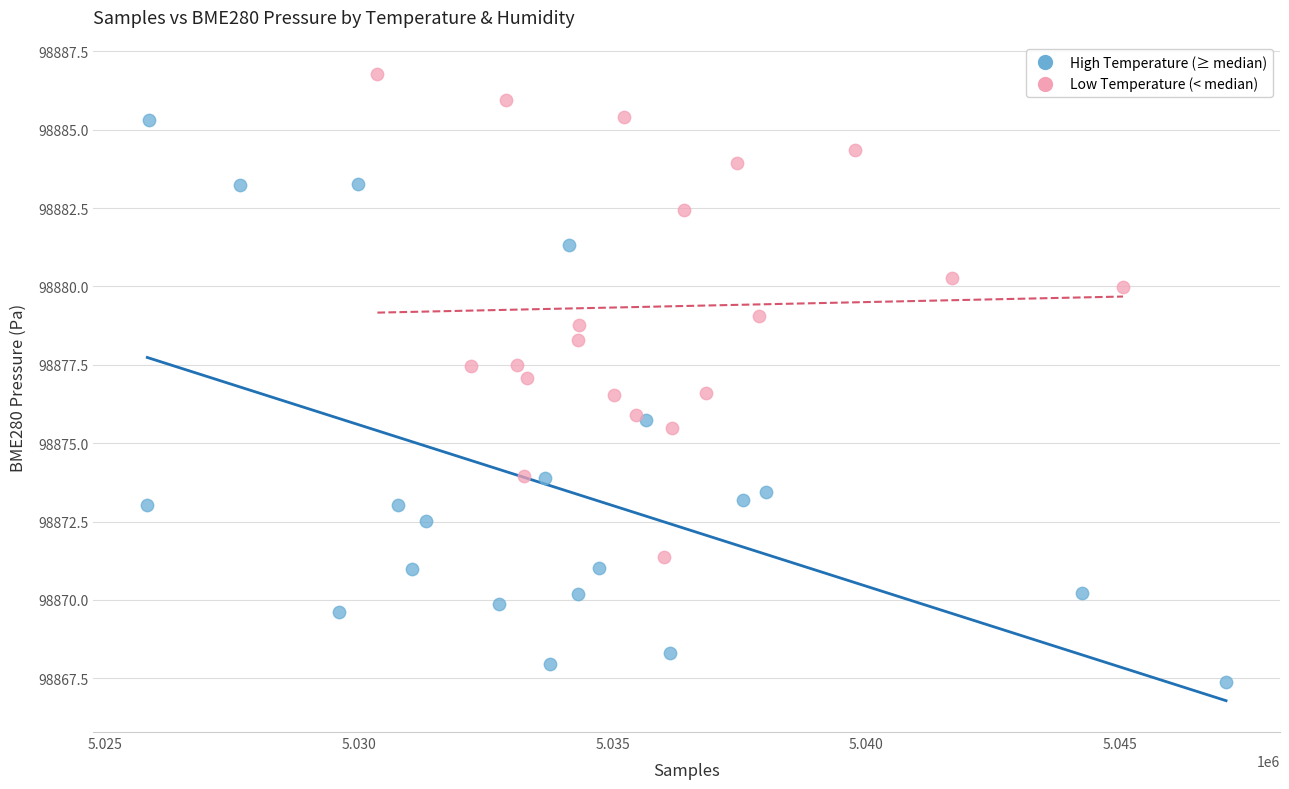

Which series contains the lowest Y value?

High Temperature (≥ median)